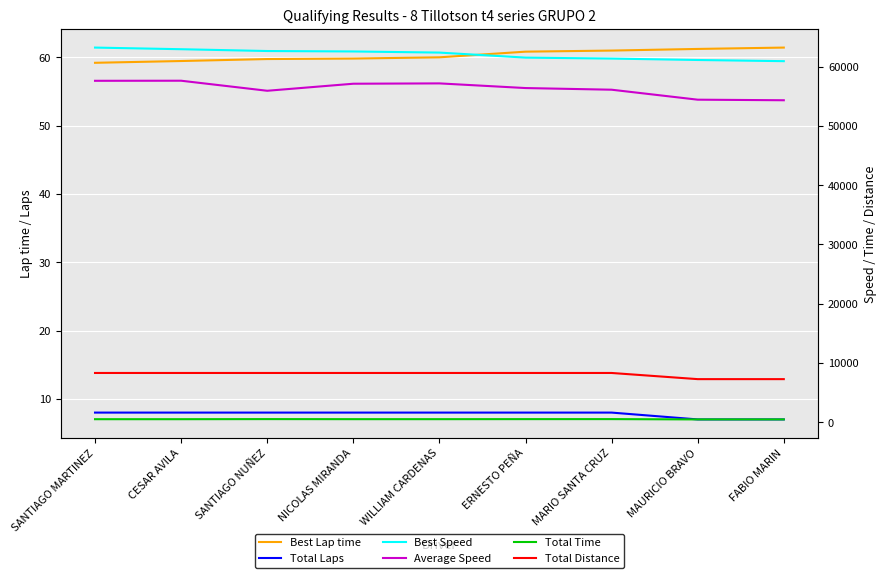

Which series has the widest spread of values?

Average Speed